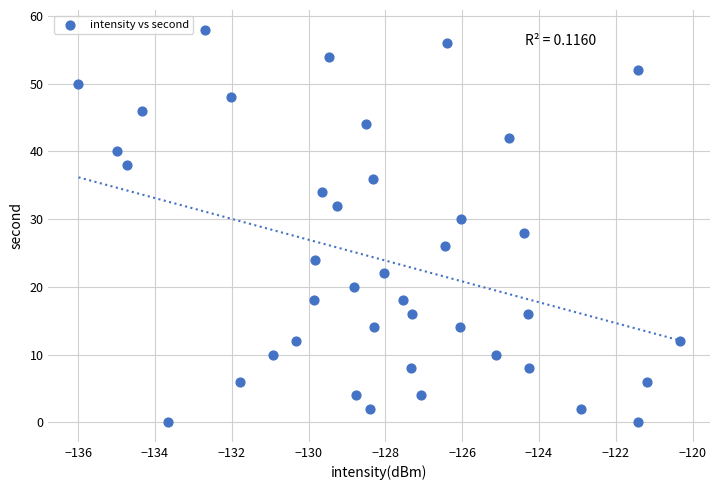

What is the range of Y values (max minus min)?

58